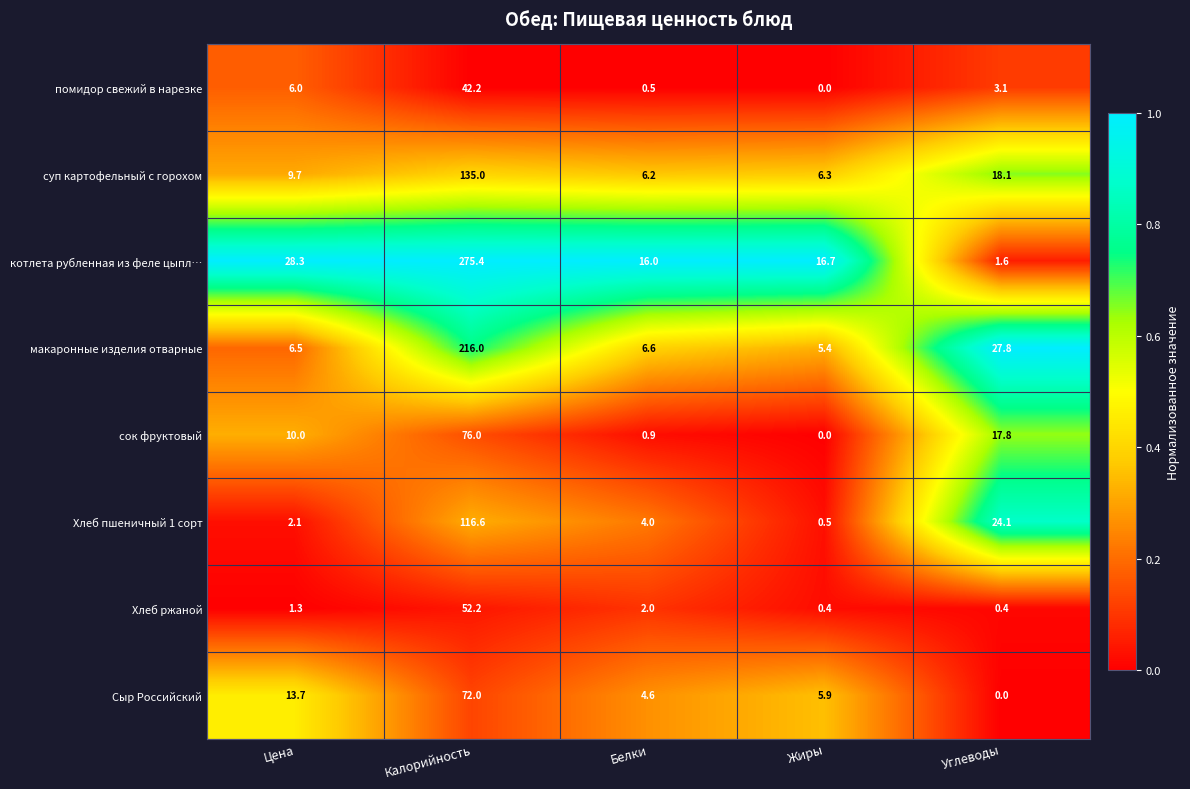

At which label is помидор свежий в нарезке closest to 21?

Цена